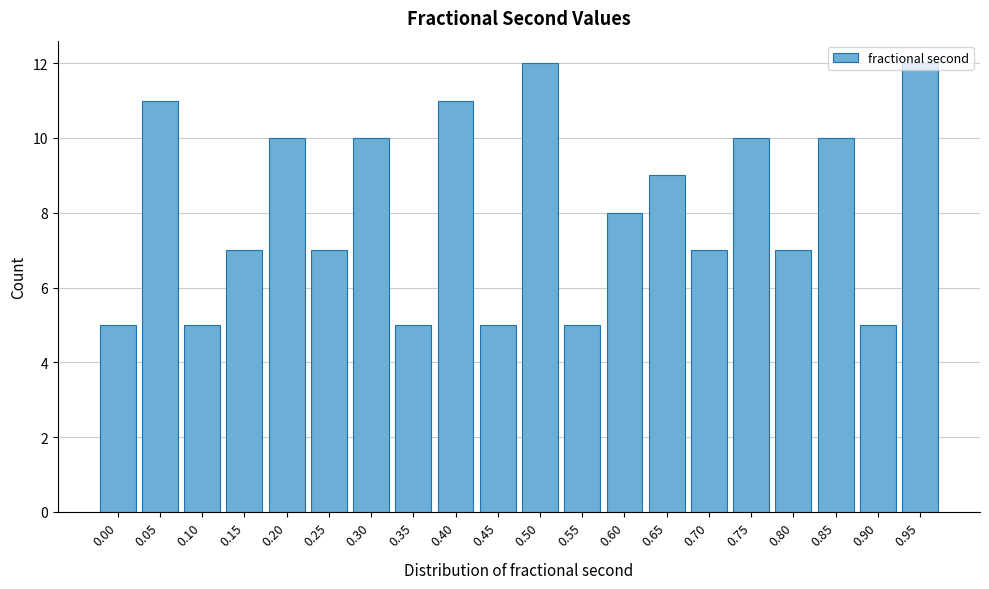

What is the greatest value displayed?

12